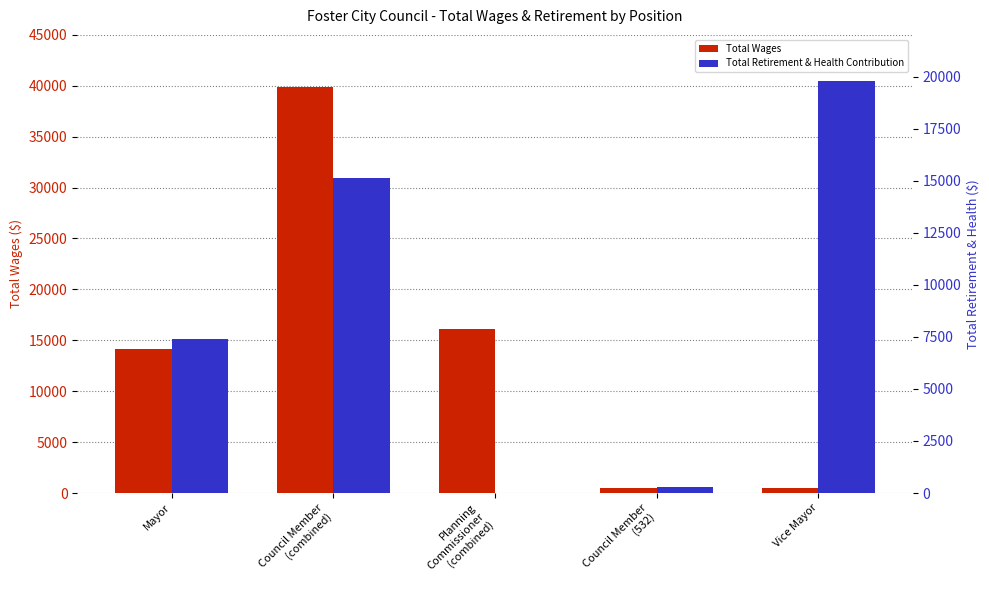

Are the bars horizontal?

No